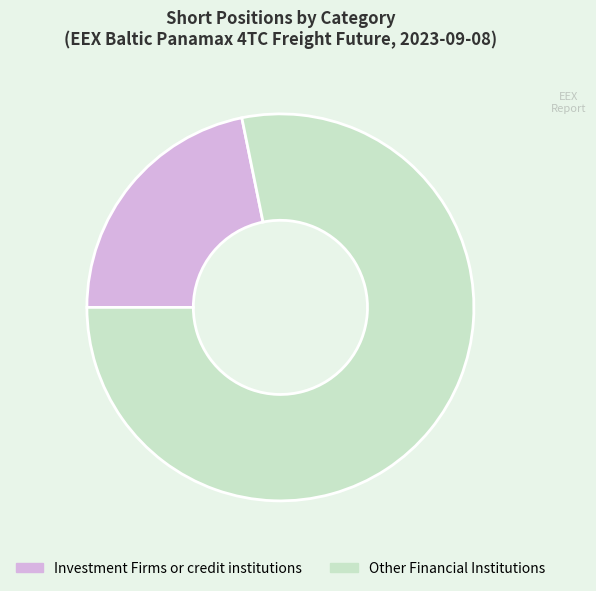

The Investment Firms or credit institutions slice represents 22% of the pie. True or false?

True